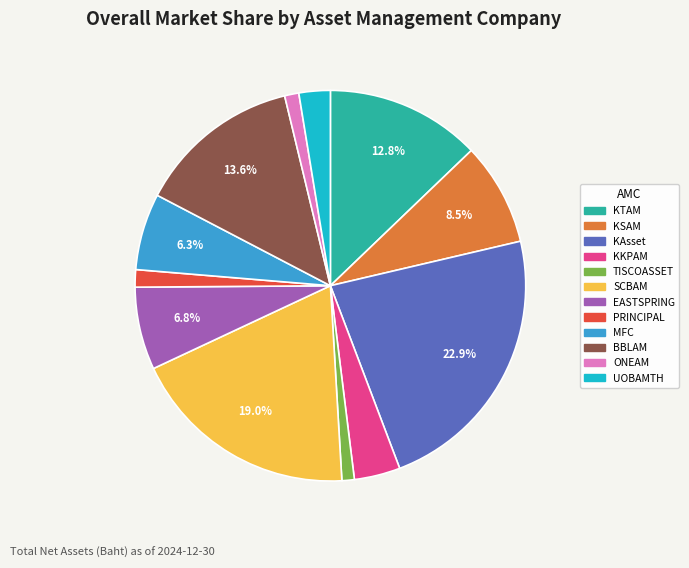

Which has a higher value, SCBAM or KKPAM?

SCBAM